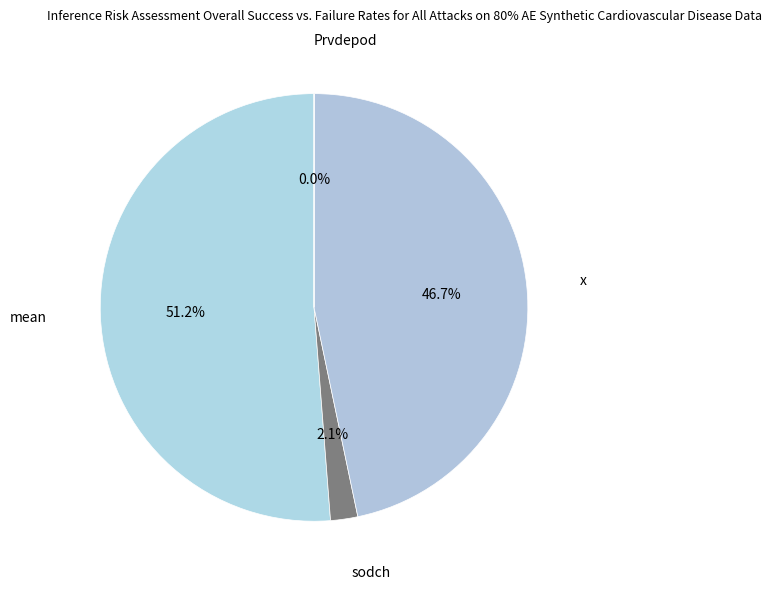

Is the sum of x and mean greater than half?

Yes